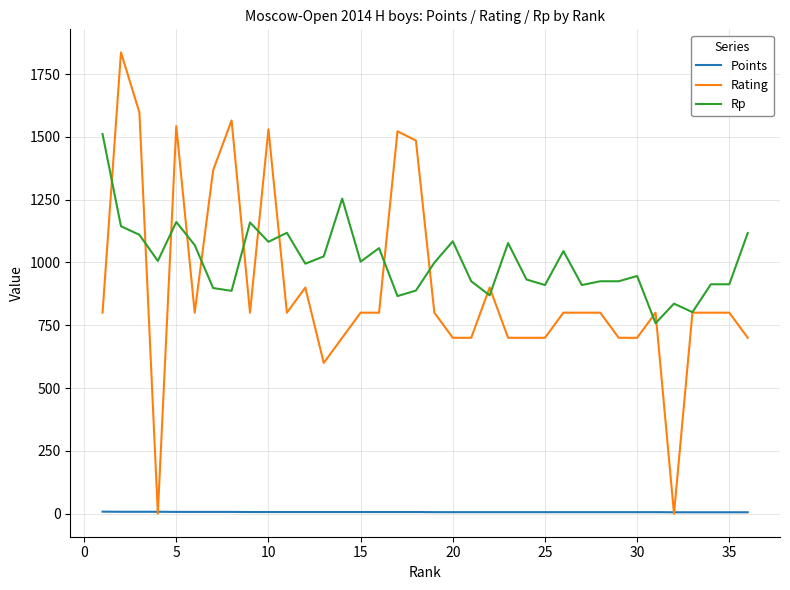

Which series has the widest spread of values?

Rating